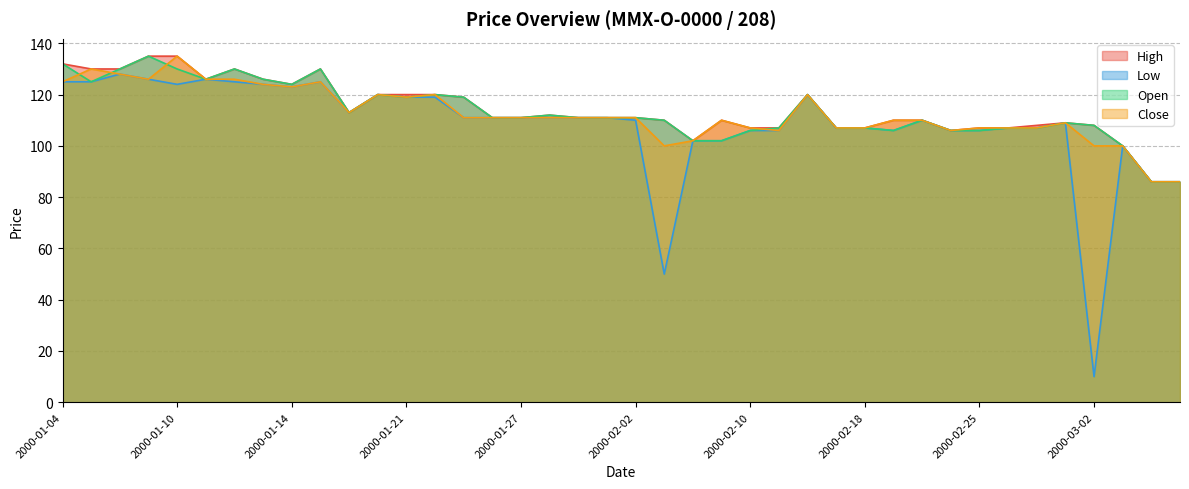

Is the value of High at 2000-01-21 greater than the value of Low at 2000-02-22?

Yes